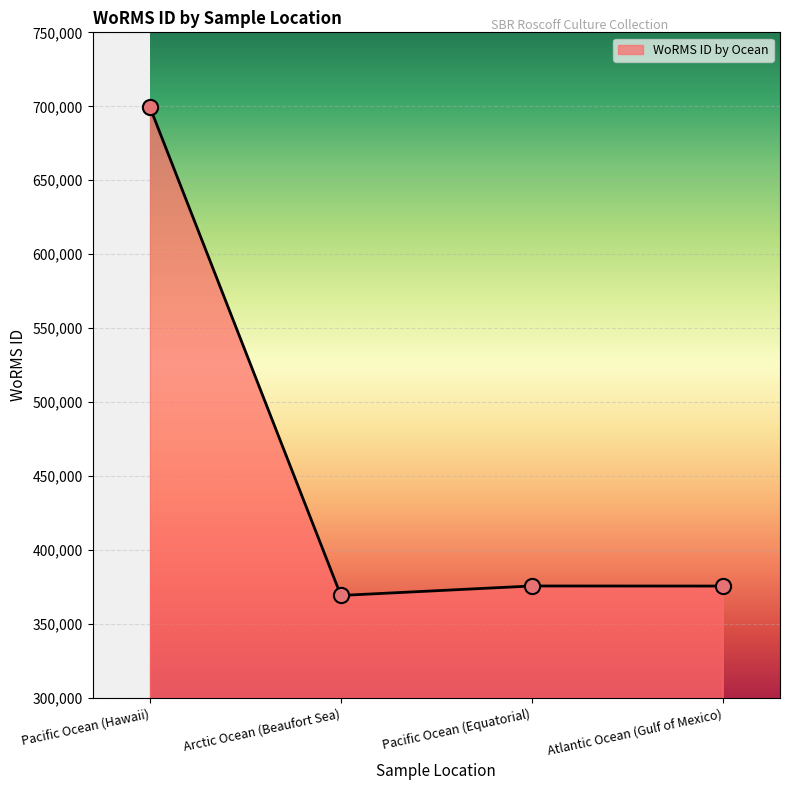

Which has a higher value, Atlantic Ocean (Gulf of Mexico) or Pacific Ocean (Hawaii)?

Pacific Ocean (Hawaii)